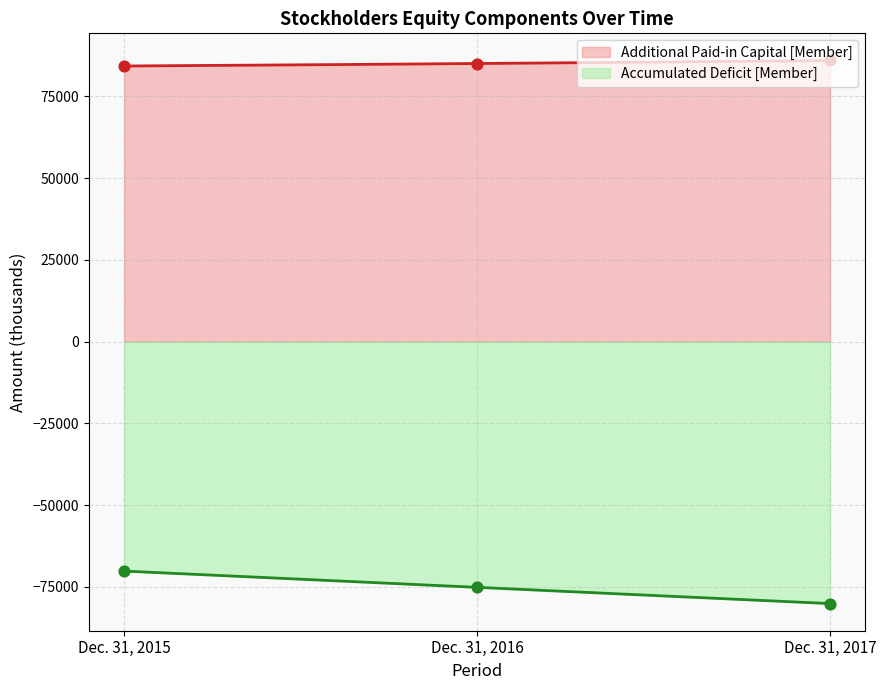

At how many categories does at least one series exceed 52089?

3